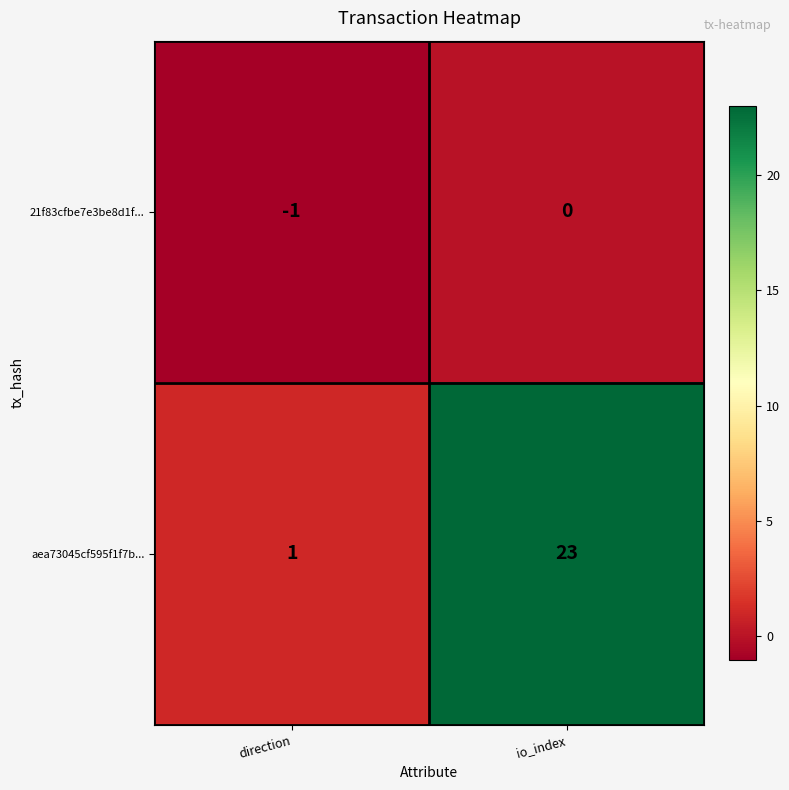

At which category does the chart reach its minimum across all series?

direction